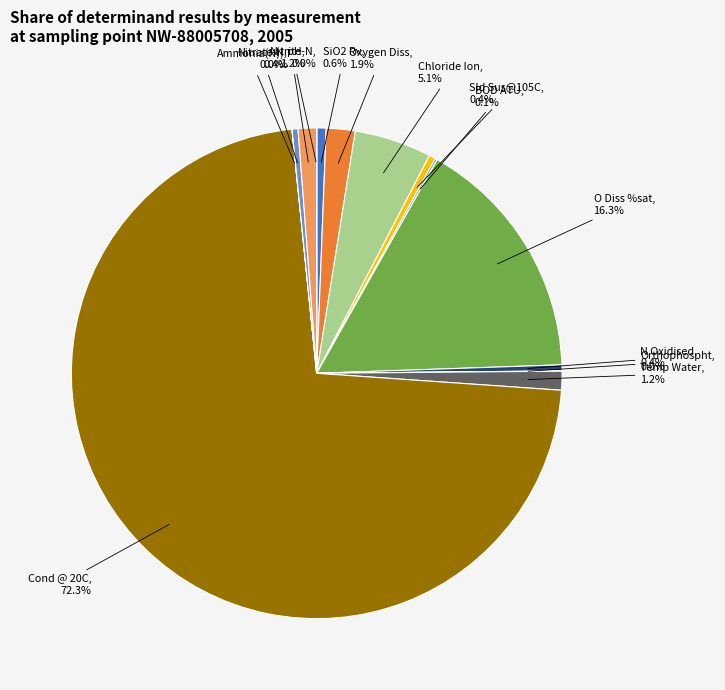

To the nearest percent, what is the difference between the largest and smallest slice percentages?

72%